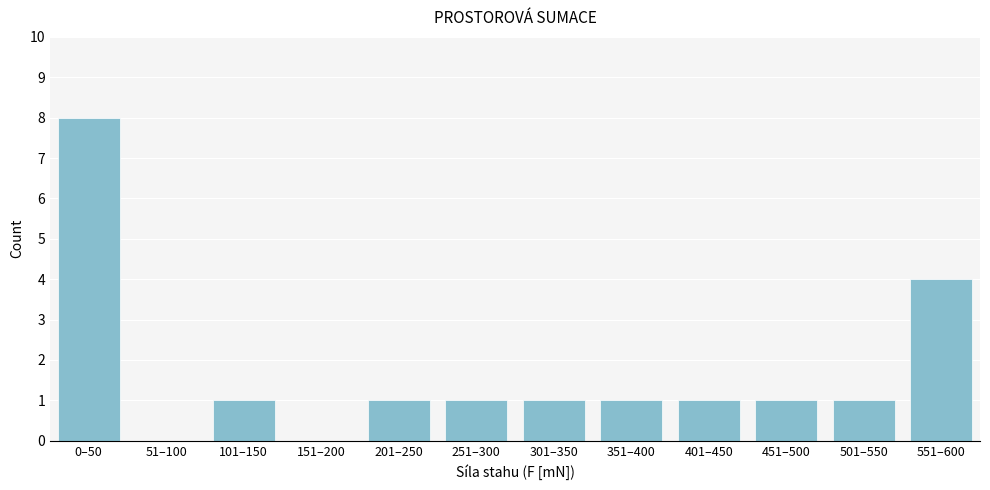

Reading right to left, what are all the values shown in this chart?

551–600=4	501–550=1	451–500=1	401–450=1	351–400=1	301–350=1	251–300=1	201–250=1	151–200=0	101–150=1	51–100=0	0–50=8